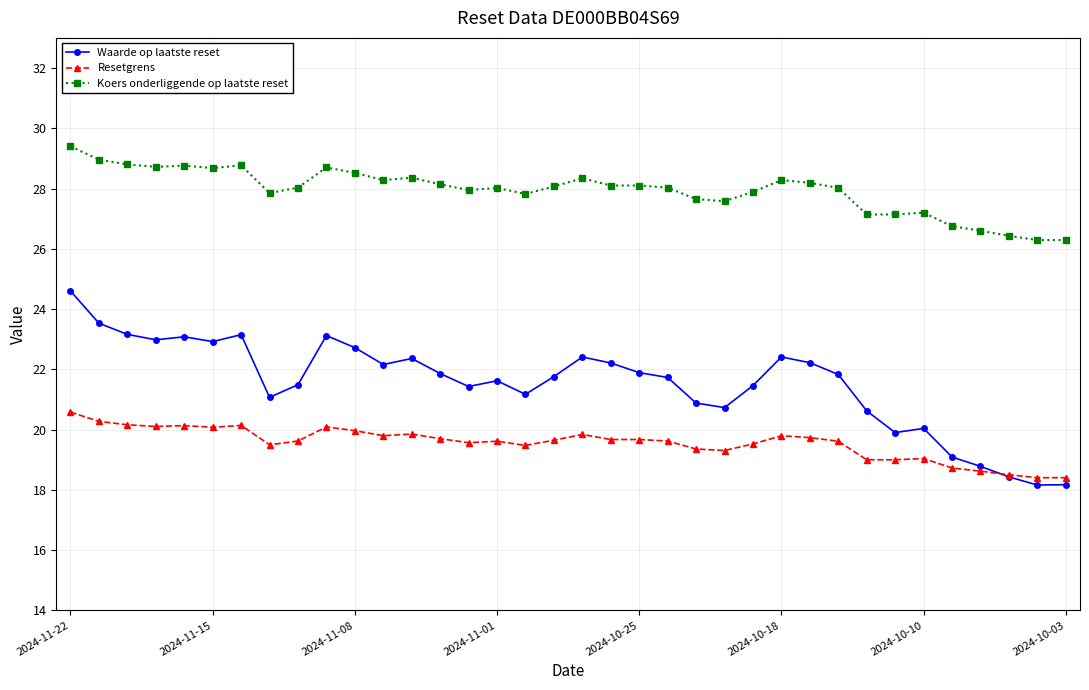

List the series in order of their overall mean, highest first.

Koers onderliggende op laatste reset, Waarde op laatste reset, Resetgrens